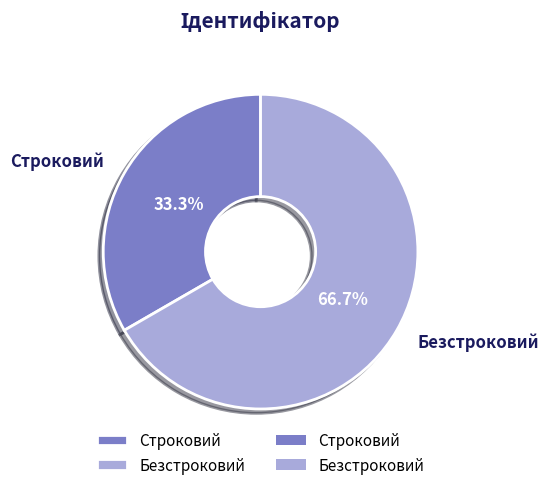

To the nearest percent, what portion does Безстроковий represent?

67%